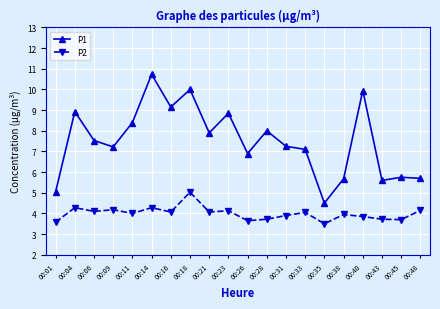

What is the difference between the P1 values at 00:33 and 00:43?

1.5